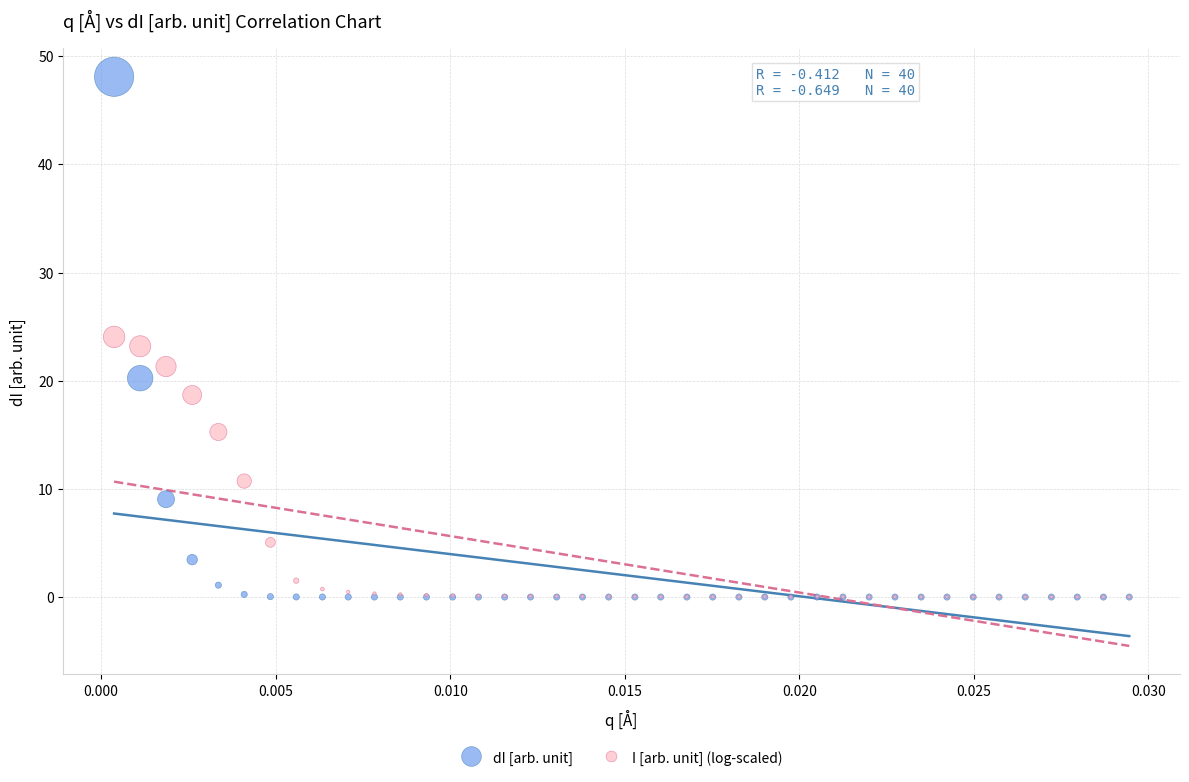

What are all the series names shown in the legend?

dI [arb. unit], I [arb. unit] (log-scaled)